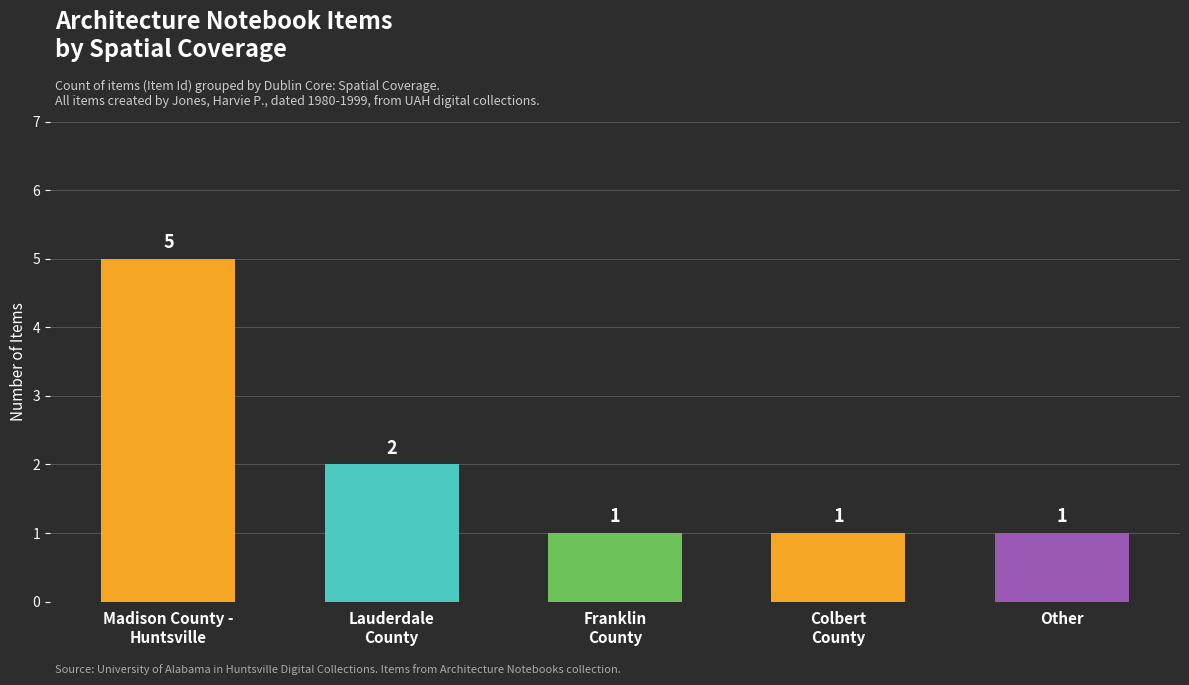

How many bars are there in total?

5